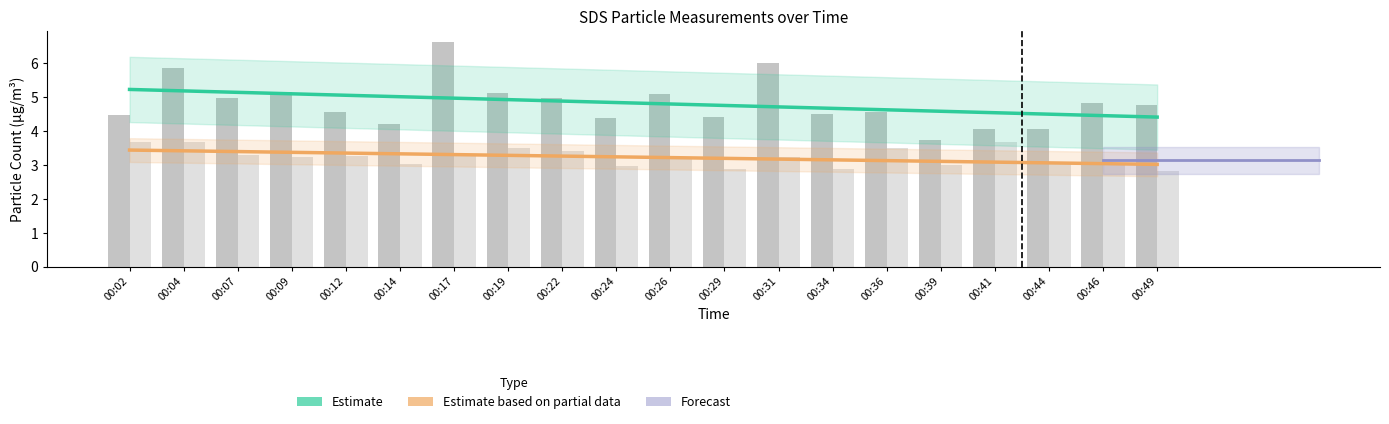

Read the SDS_P2 value at 00:04.

3.7